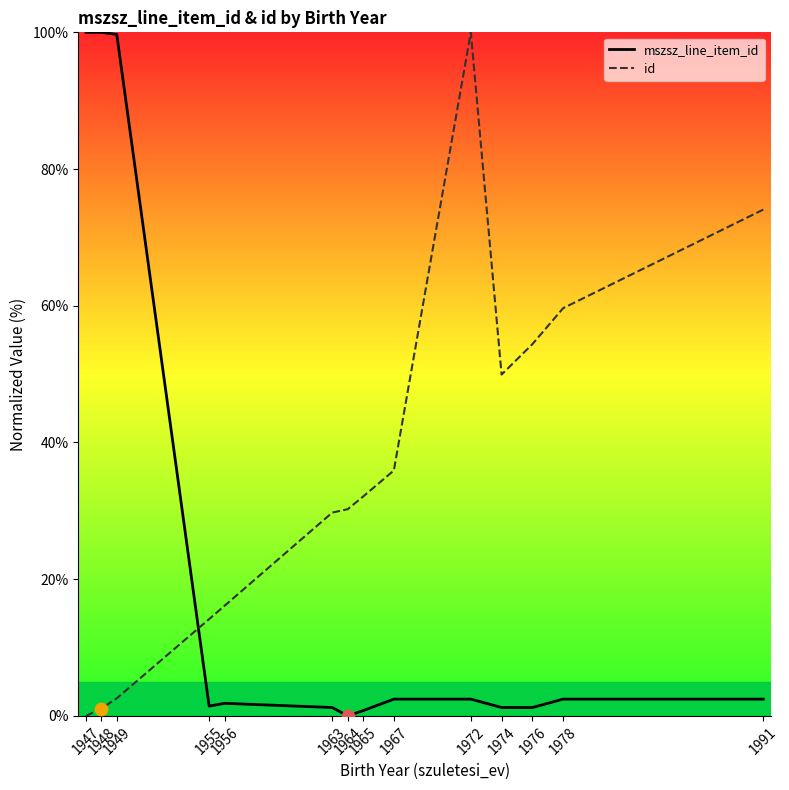

Which series has the largest Y range (max minus min)?

mszsz_line_item_id